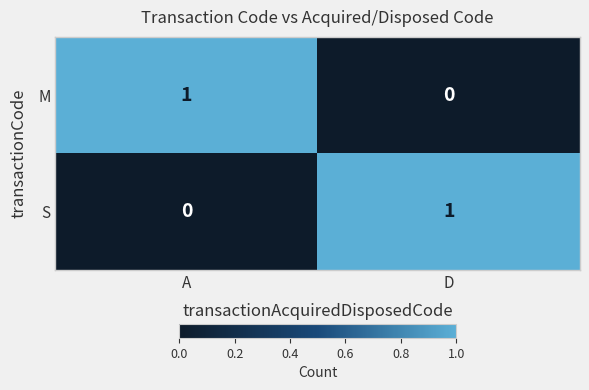

Reading right to left, extract all data points from this chart.

M: D=0	A=1
S: D=1	A=0